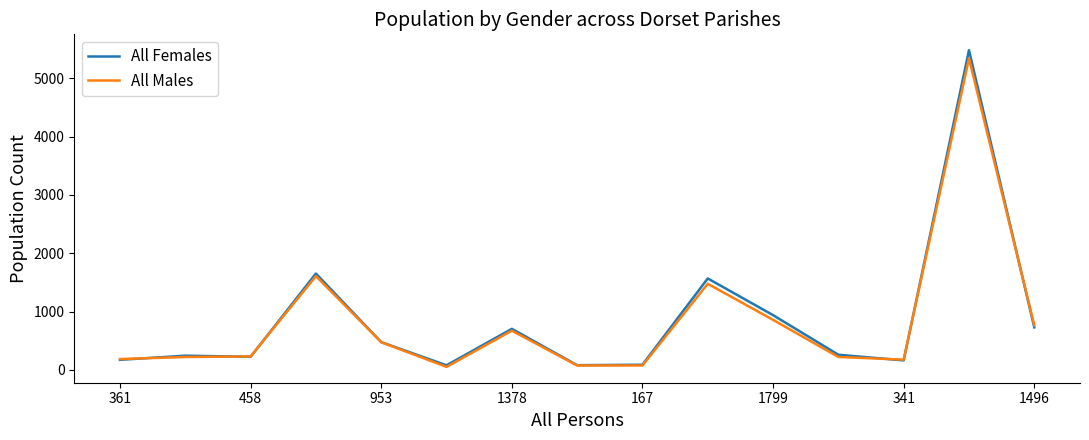

After their last crossing, which series has the higher values: All Males or All Females?

All Males